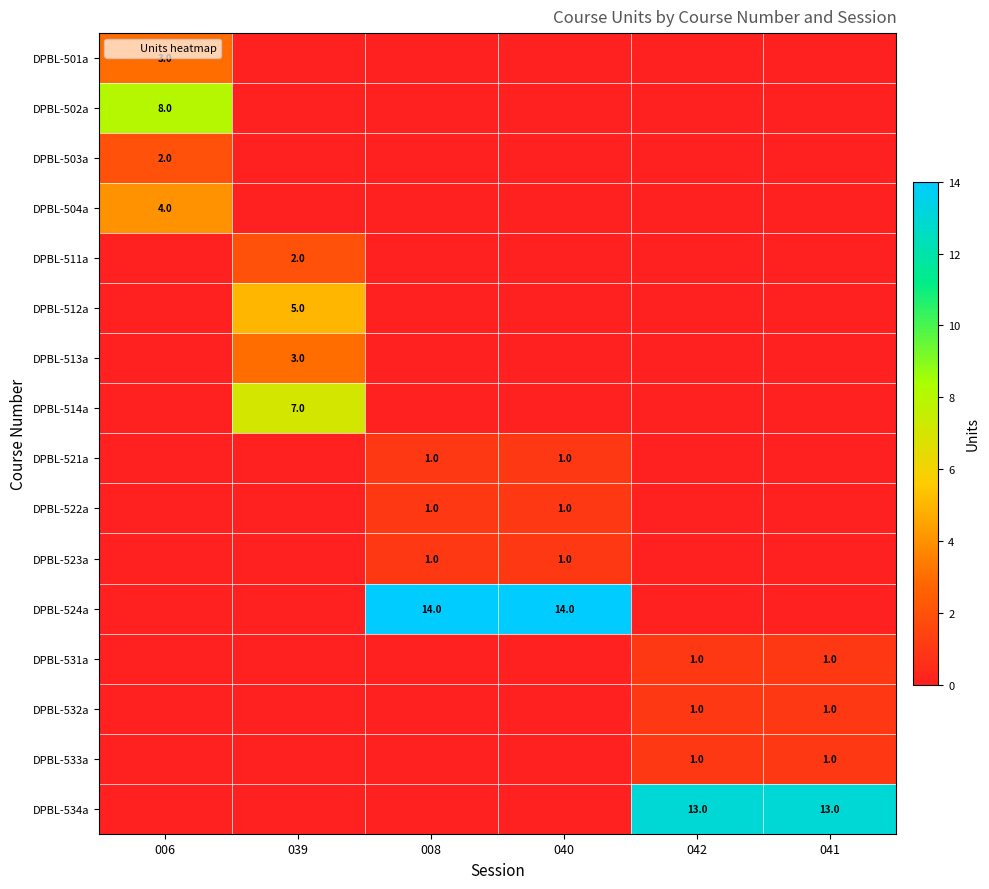

True or false: DPBL-512a has a value of -3 at 040.

False